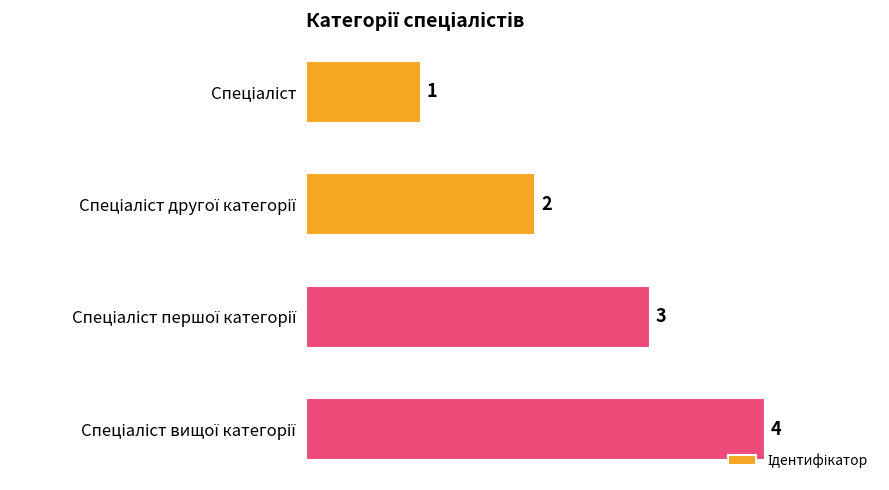

What is the value of the 4th bar from the top?

4